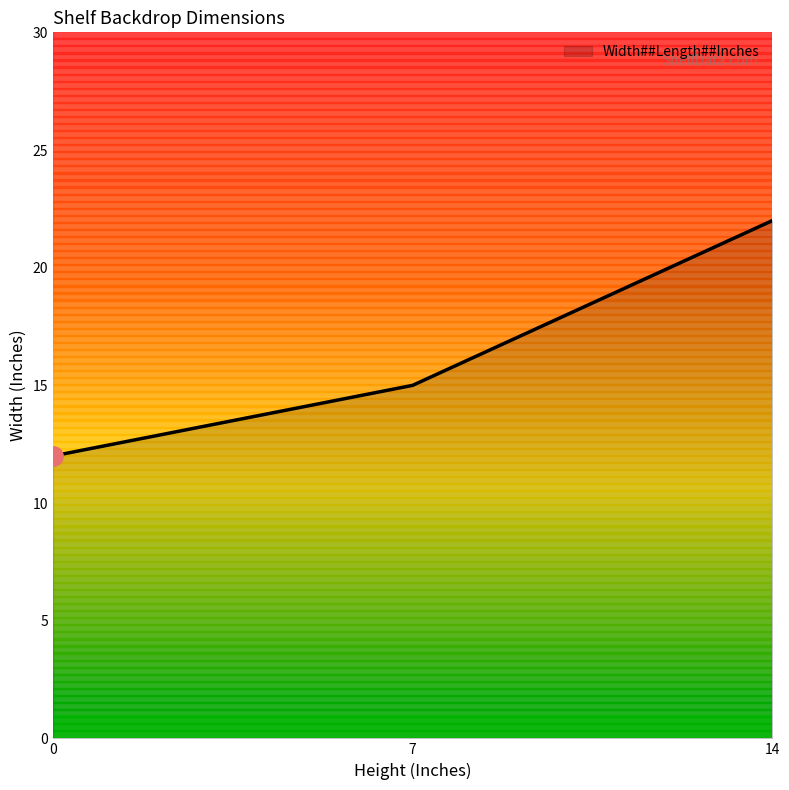

How many categories are shown in the chart?

3